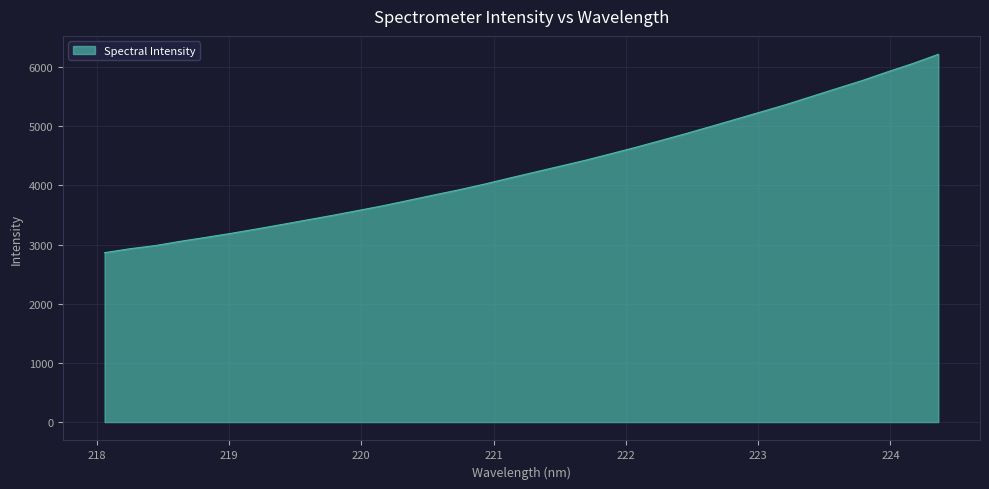

What is the greatest value displayed?

6217.4